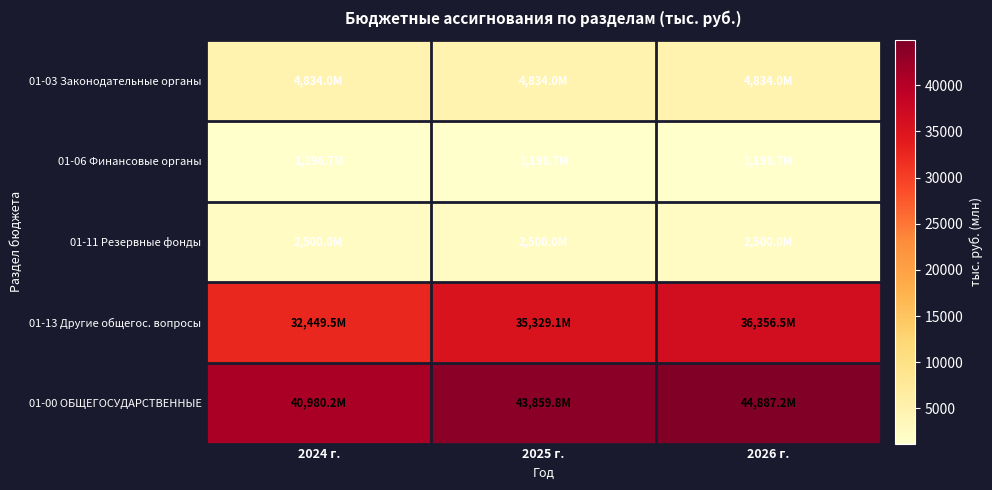

Between 2025 г. and 2026 г., which is larger?

2025 г.